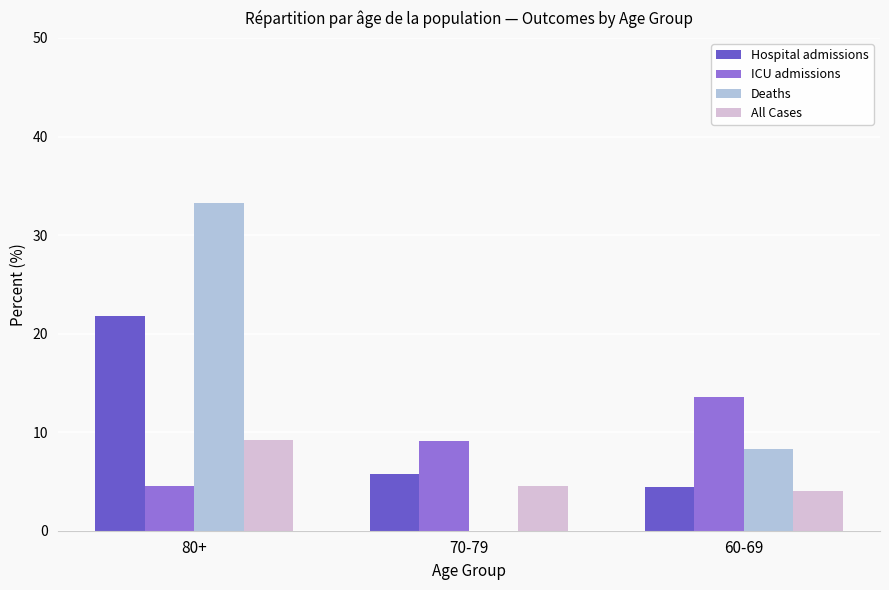

What value does the ICU admissions series have at 80+?

4.5